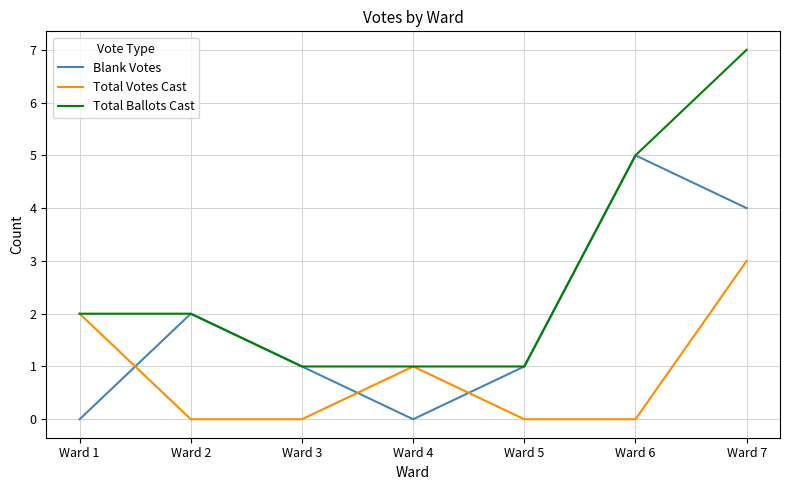

Which series has the largest total across all categories?

Total Ballots Cast